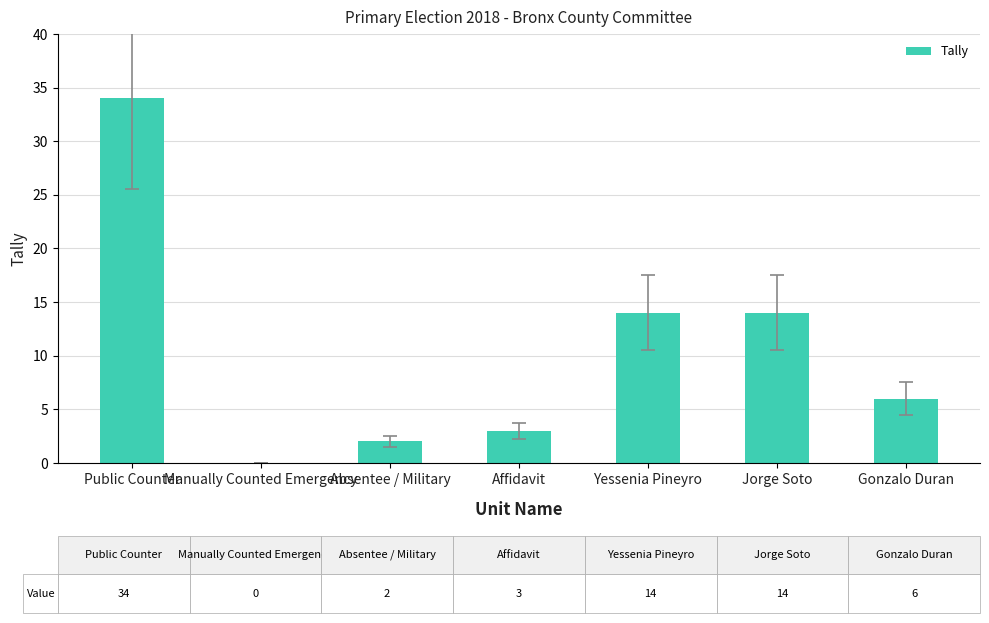

The value at Manually Counted Emergency is -19. True or false?

False